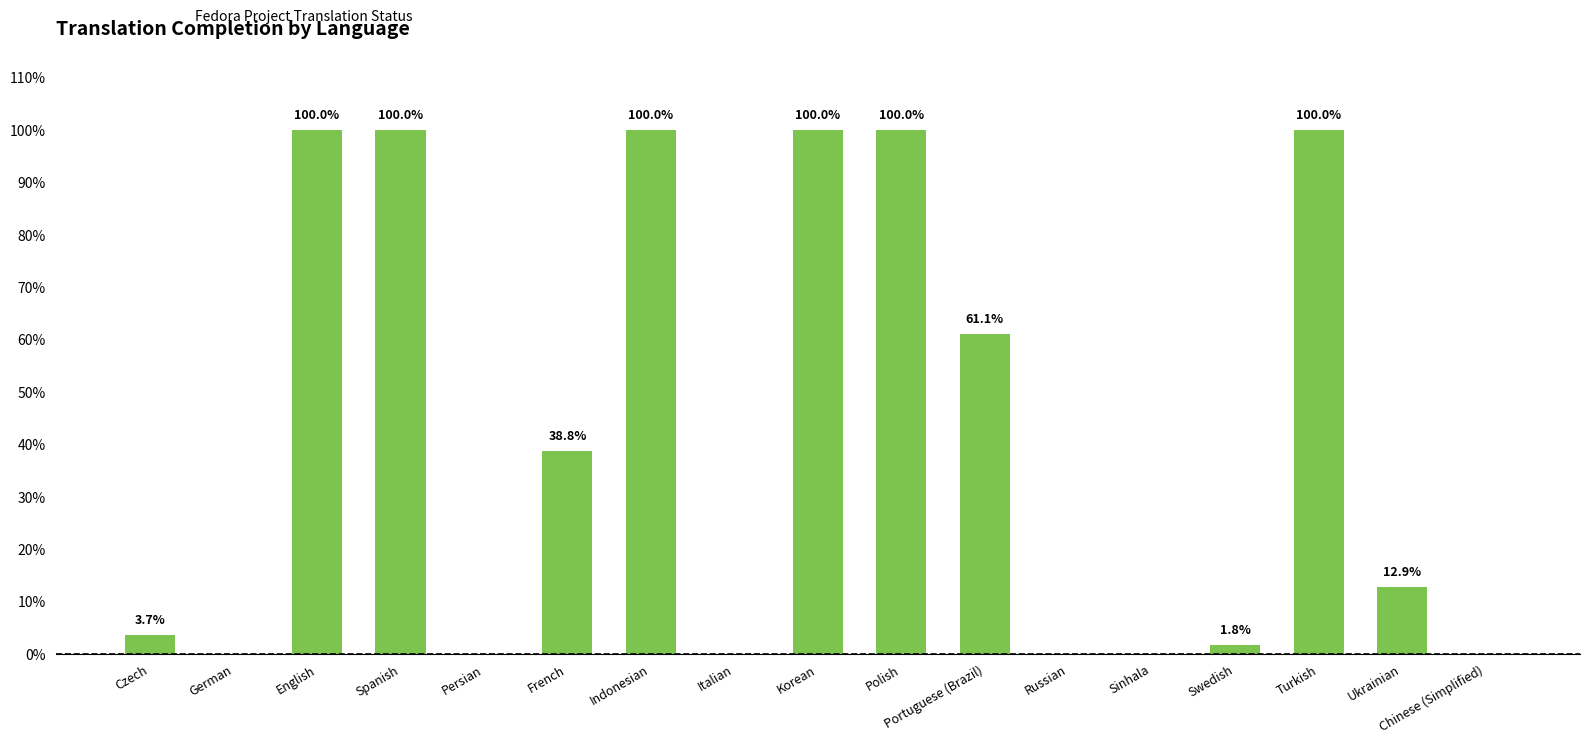

What is the greatest value displayed?

100.0